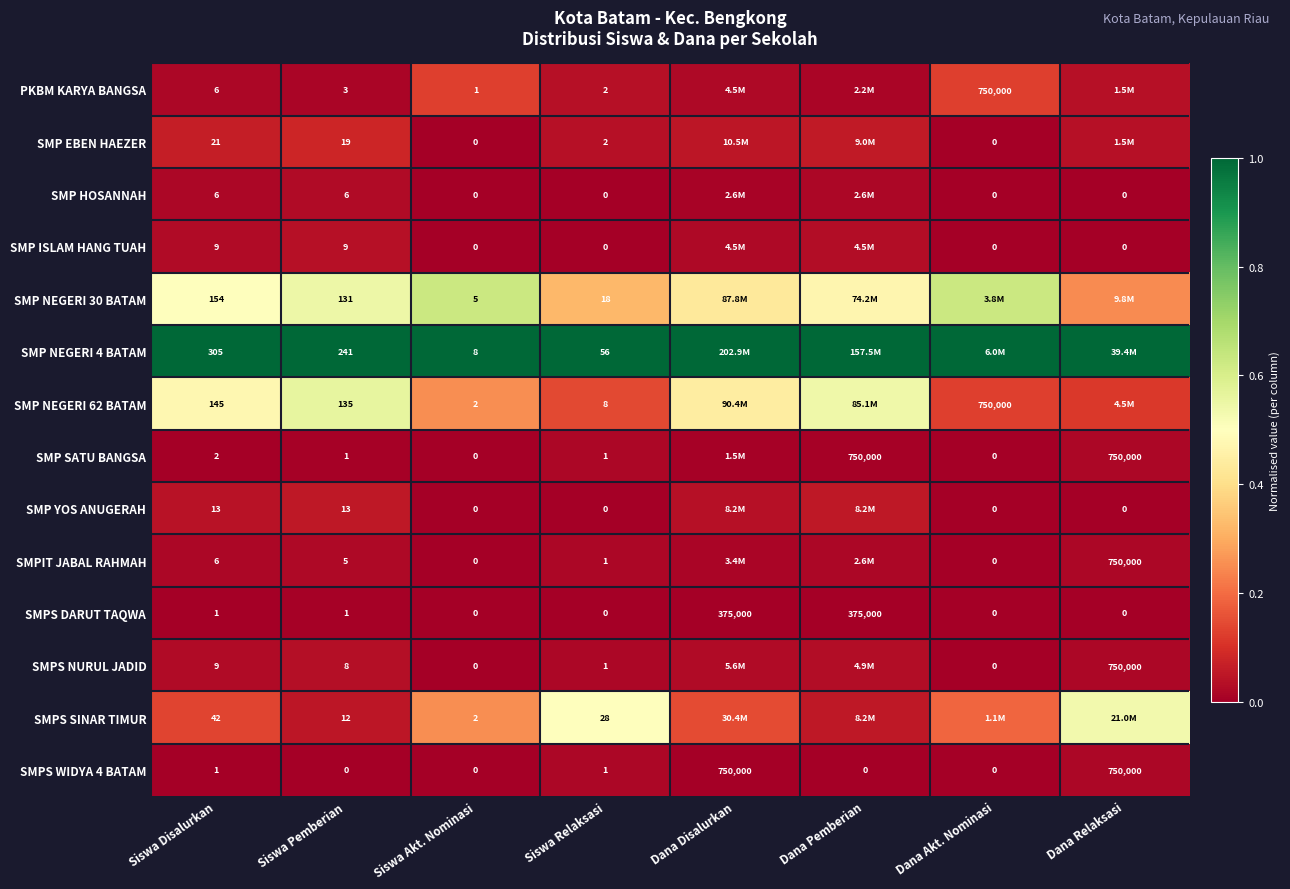

Between Siswa Pemberian and Dana Disalurkan, which is larger?

Dana Disalurkan